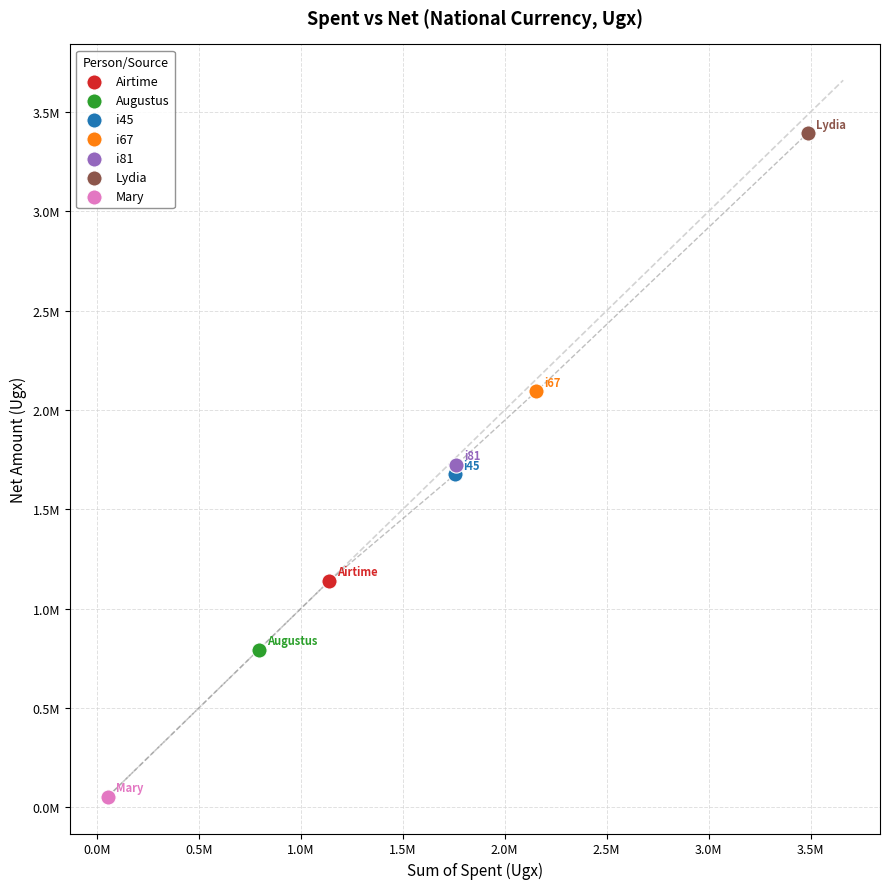

What are all the series names shown in the legend?

Airtime, Augustus, i45, i67, i81, Lydia, Mary